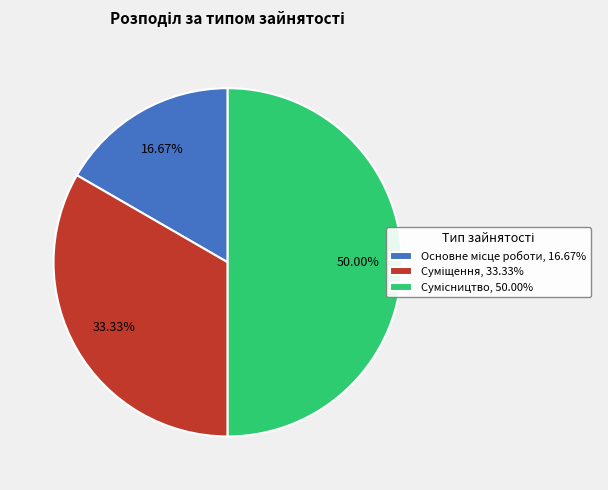

Count the number of slices in the pie.

3